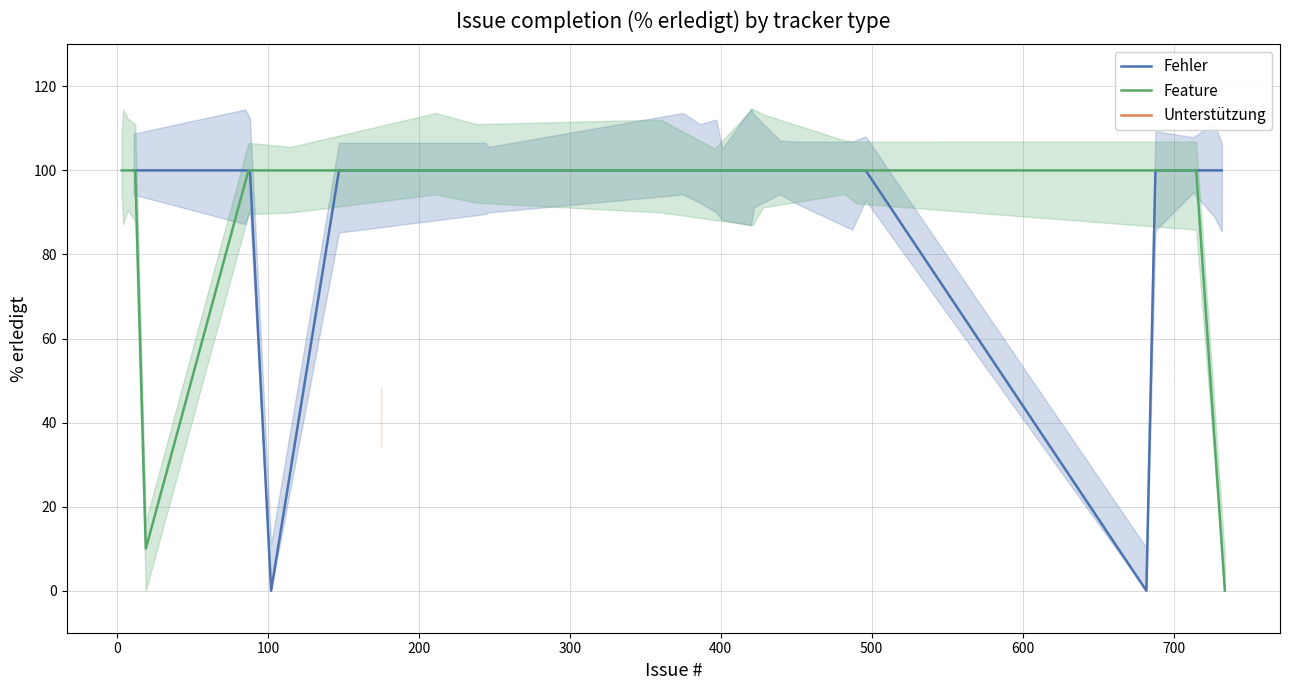

What is the sum of the Unterstützung values at 147 and 4?

80